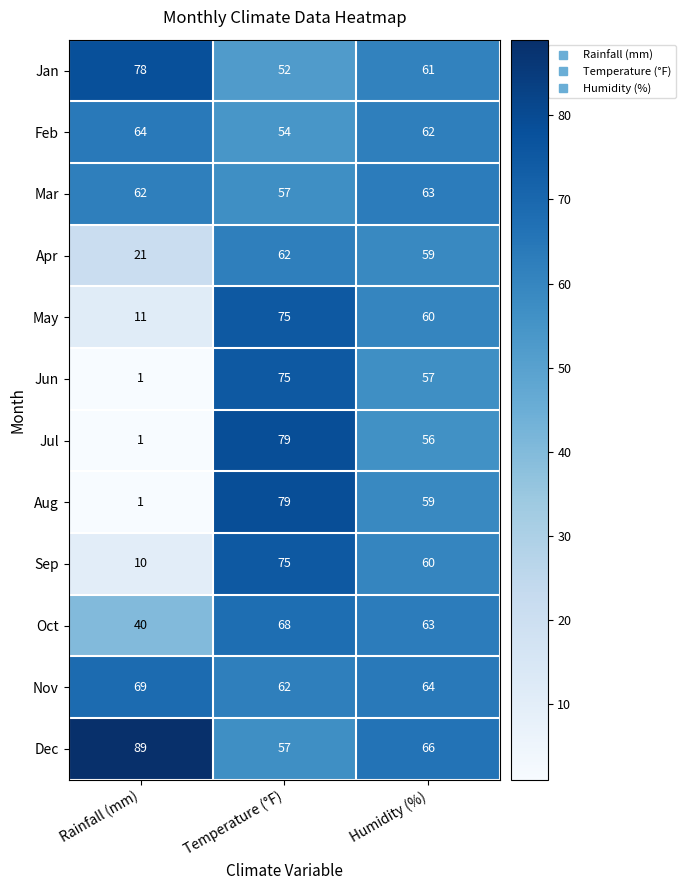

How many data points does each series have?

3